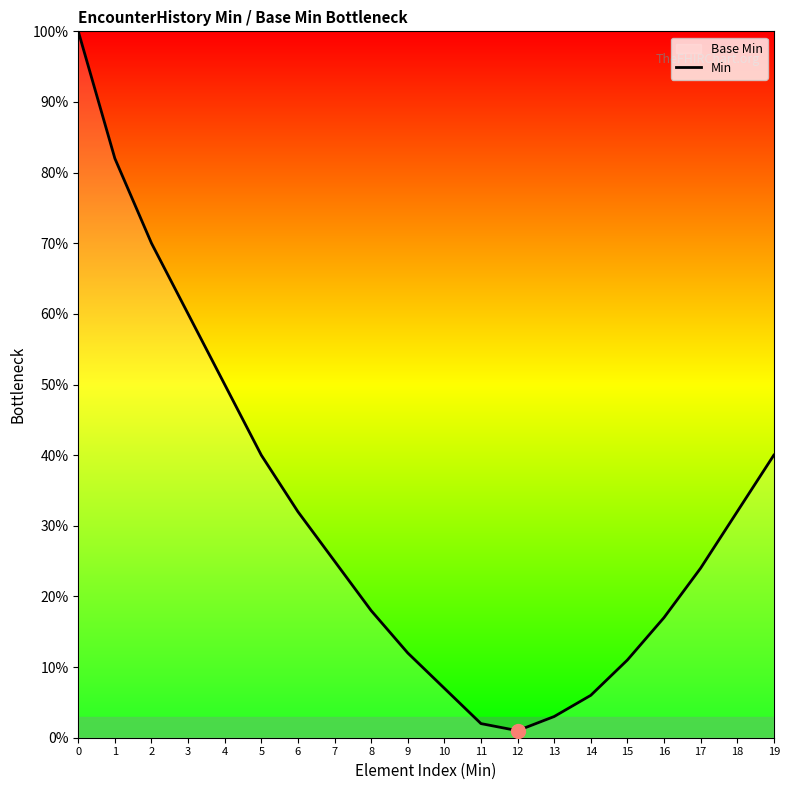

What is the change in value from 2 to 13?

-0.7